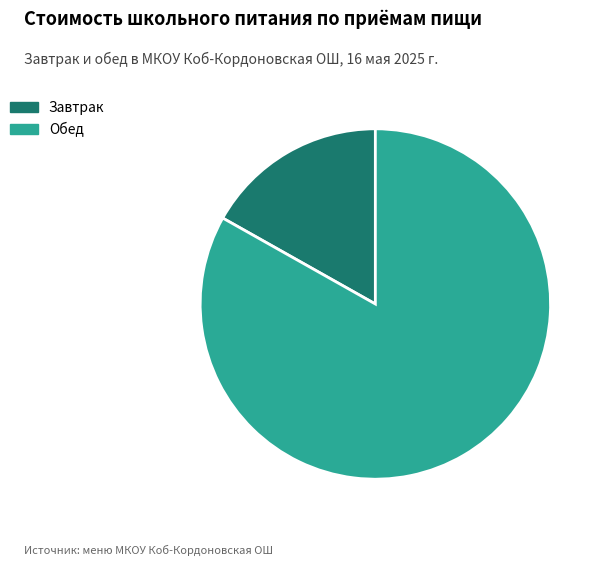

Which category has the biggest portion of the pie?

Обед